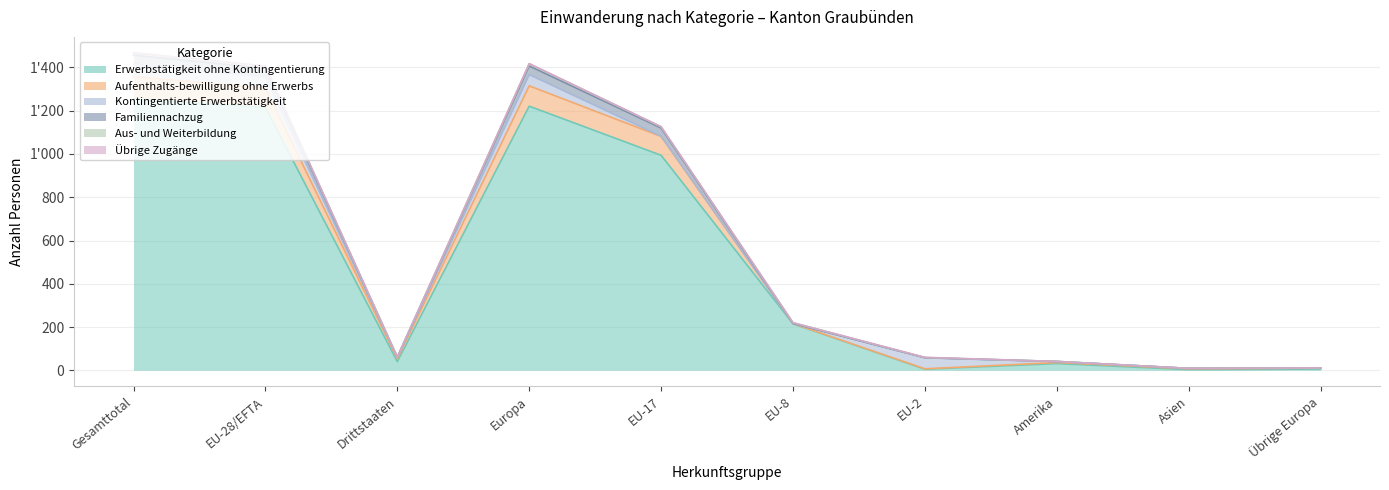

Which label corresponds to the smallest value in the chart?

Asien